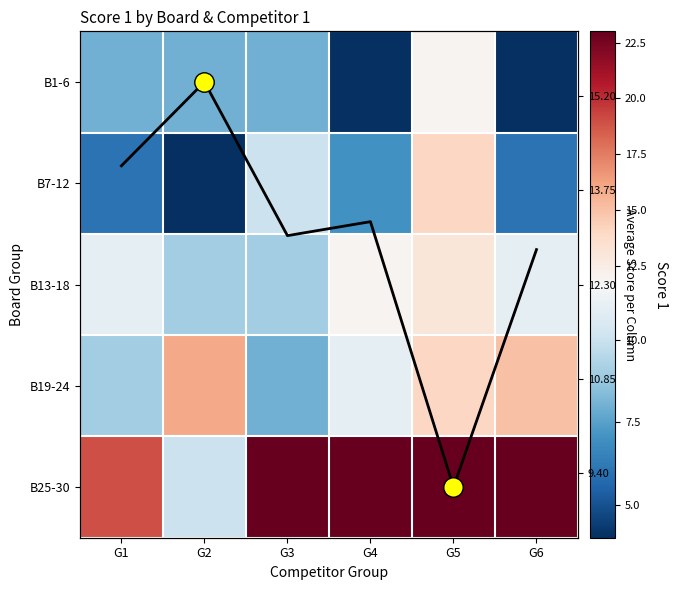

Which series changed the most between G5 and G6?

B1-6